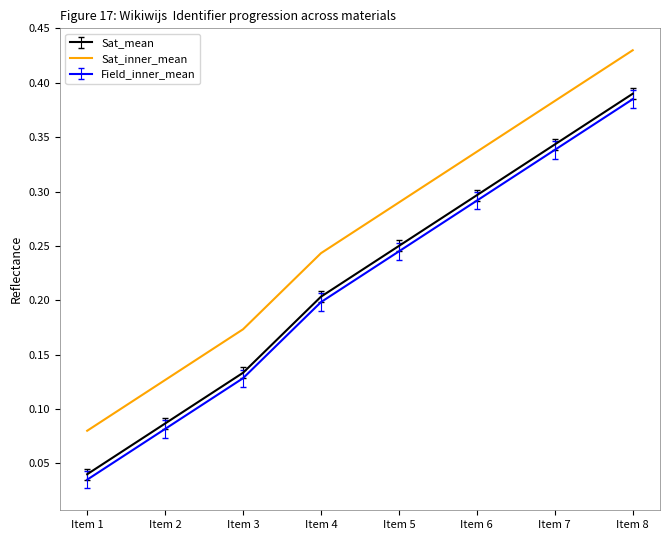

Is the value of Sat_inner_mean at Item 6 greater than the value of Sat_mean at Item 5?

Yes